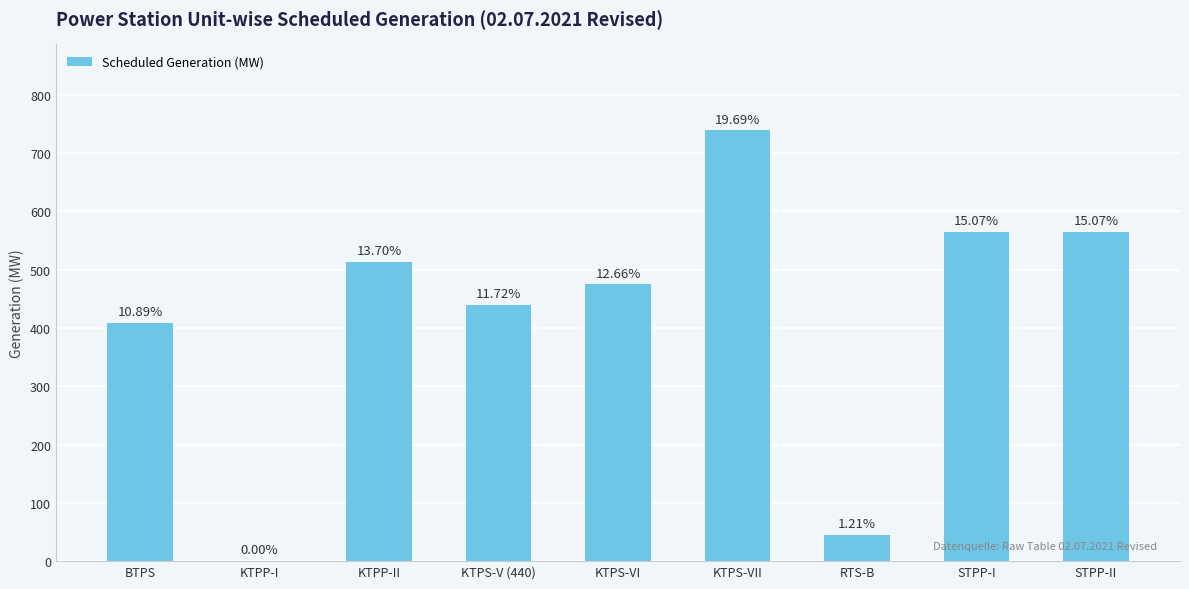

What is the difference between the maximum and second lowest values?

693.7